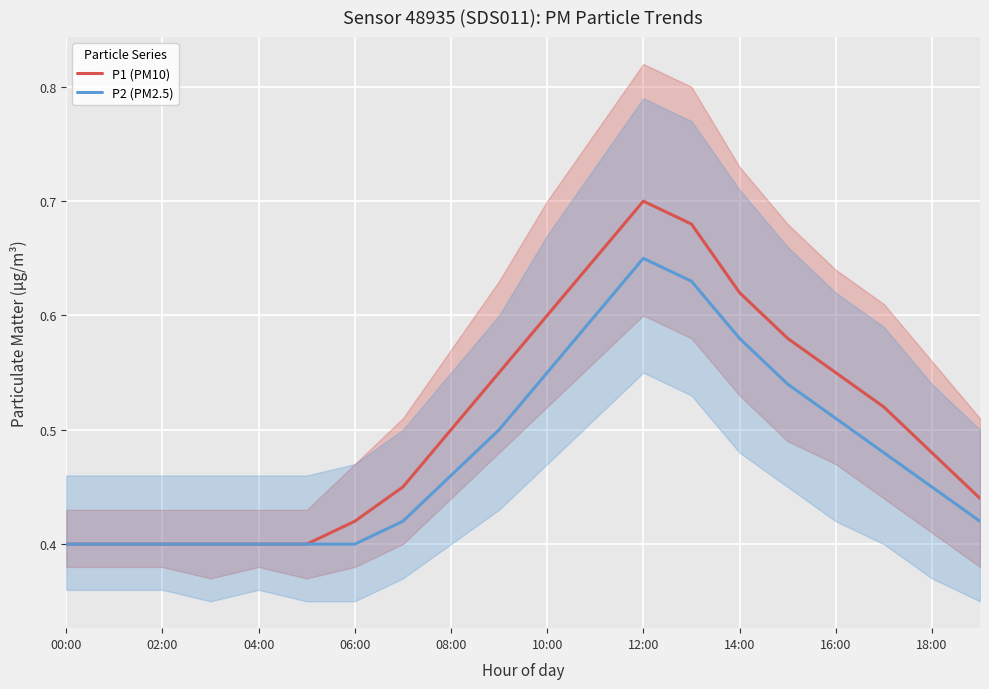

At how many categories does at least one series exceed 0?

20